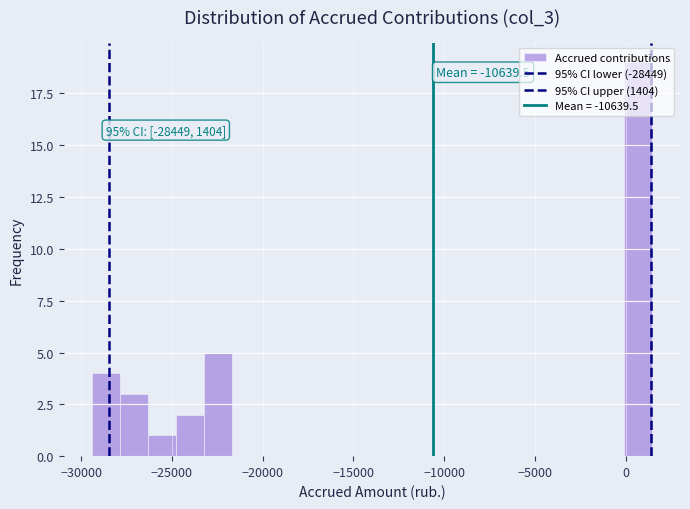

Around what value on the x-axis is the tallest bar? Give the approximate position of its centre, as read against the axis.

500